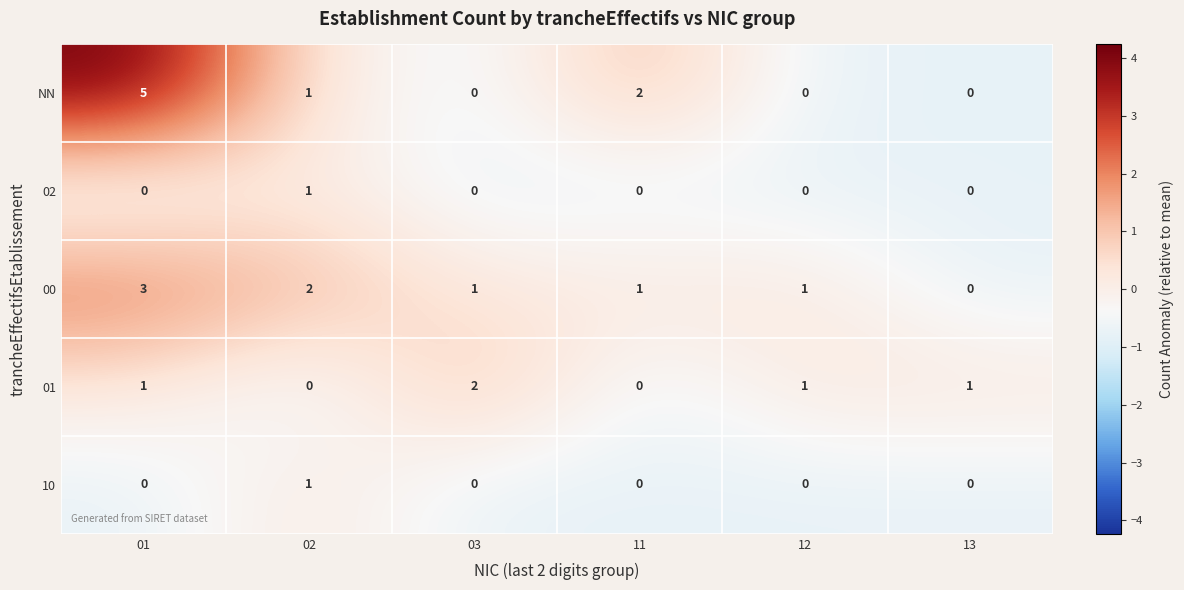

What is the spread (max minus min) of values at 12?

1